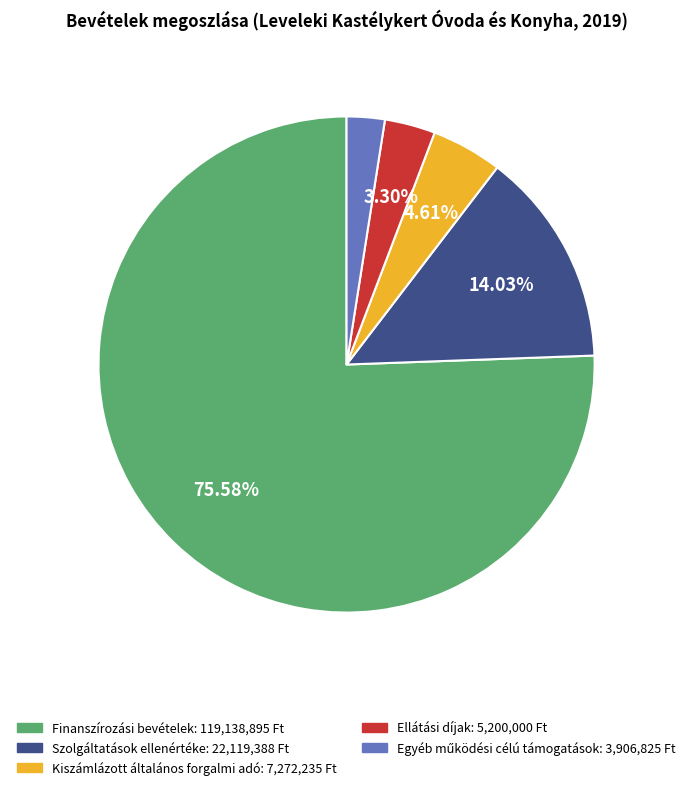

Does any single category account for the majority?

Yes